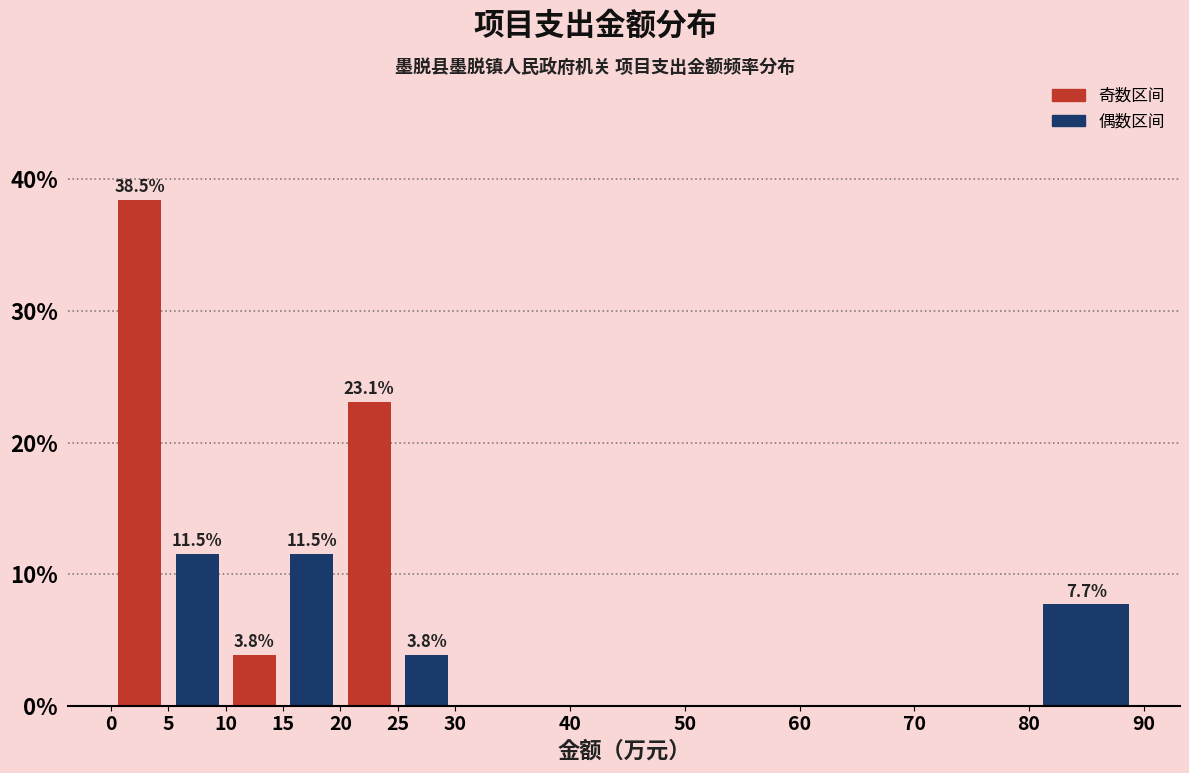

Which range on the x-axis has the tallest bar?

0 to 5